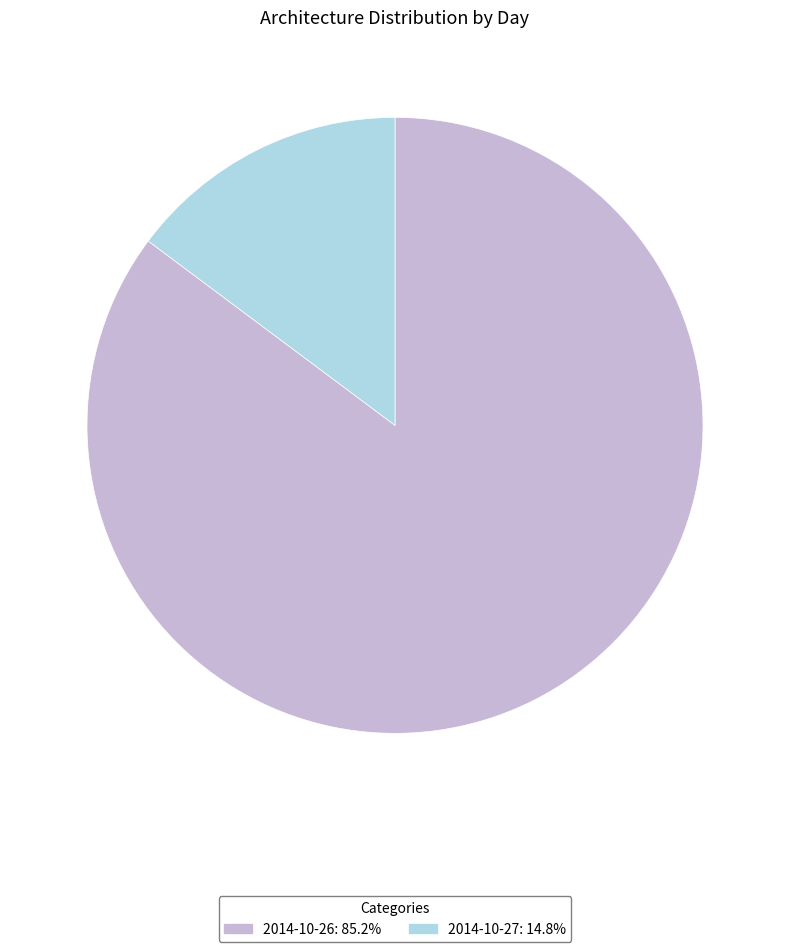

Which slice is the smallest?

2014-10-27